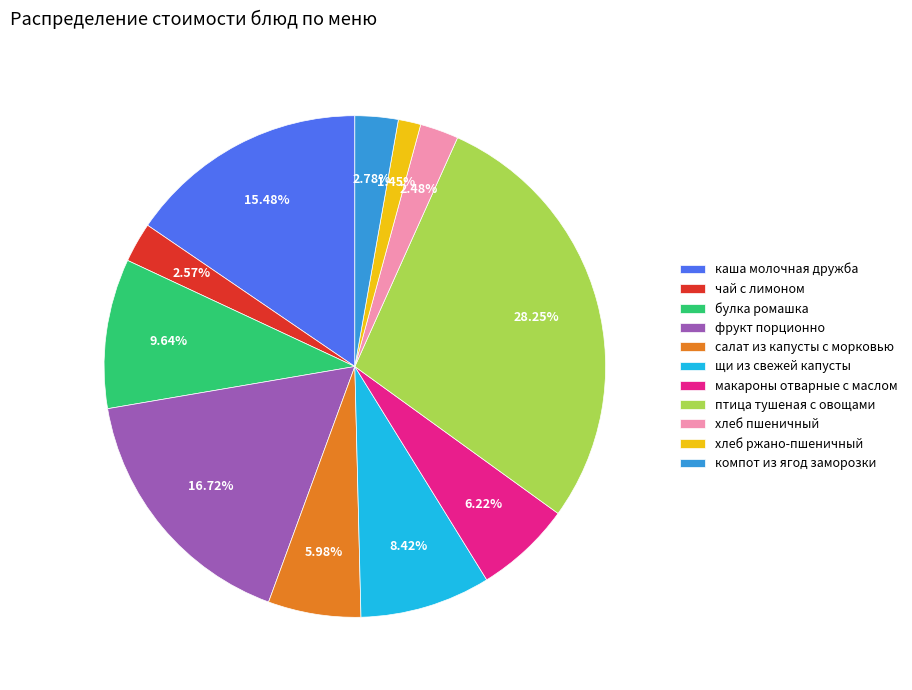

Which slice is the smallest?

хлеб ржано-пшеничный